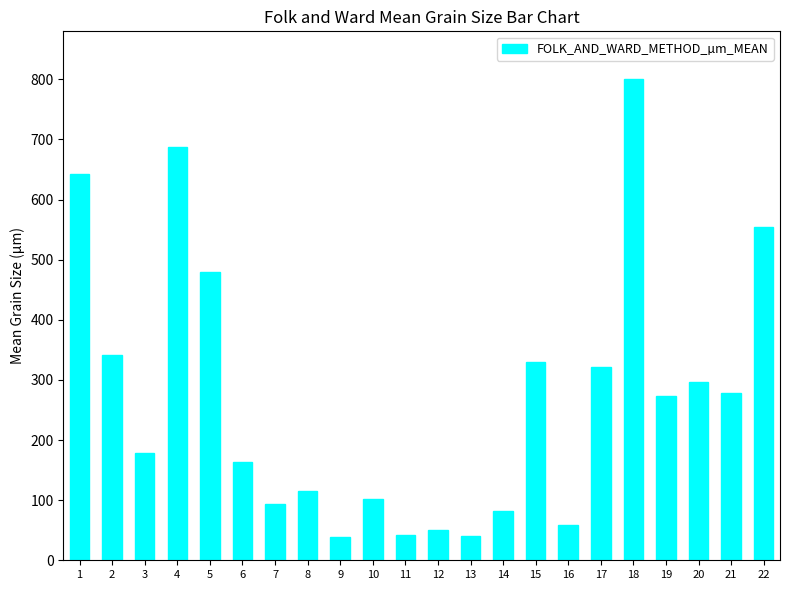

The value at 21 is 375.5. True or false?

False